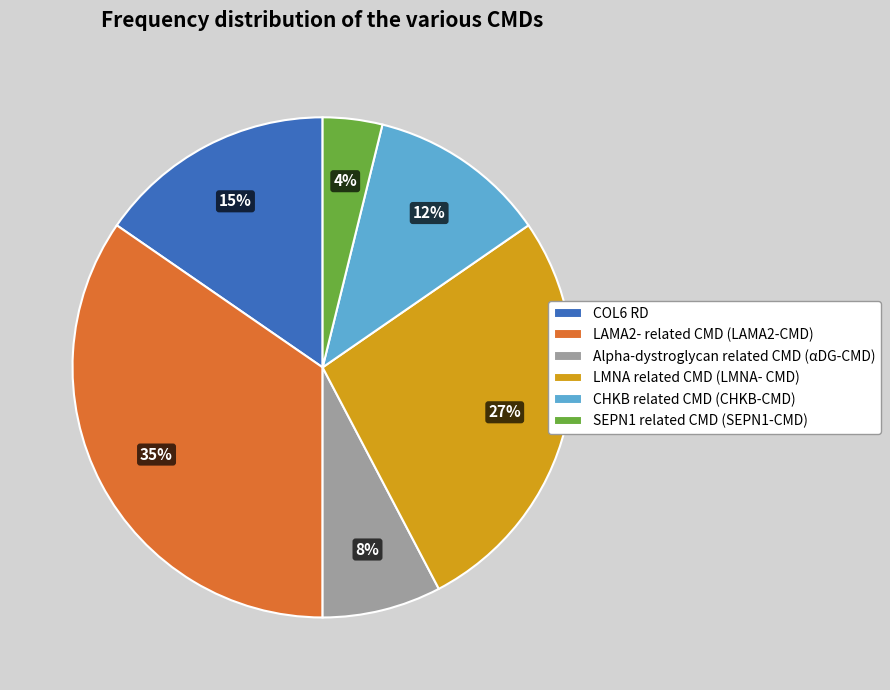

Combined, do LAMA2- related CMD (LAMA2-CMD) and LMNA related CMD (LMNA- CMD) account for over 50%?

Yes